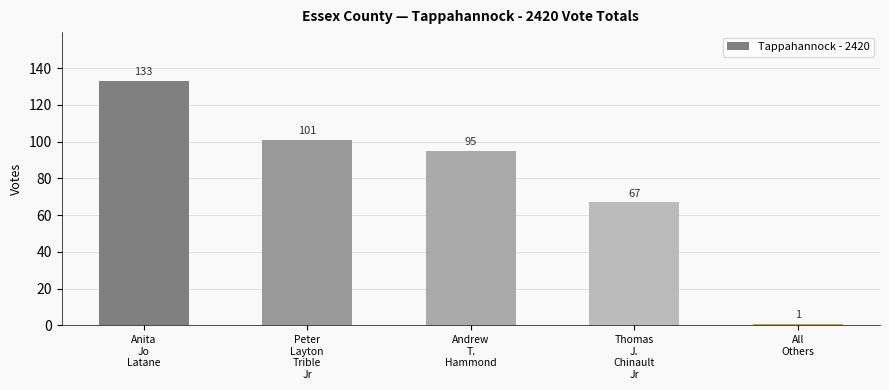

What is the difference between the maximum and second lowest values?

66